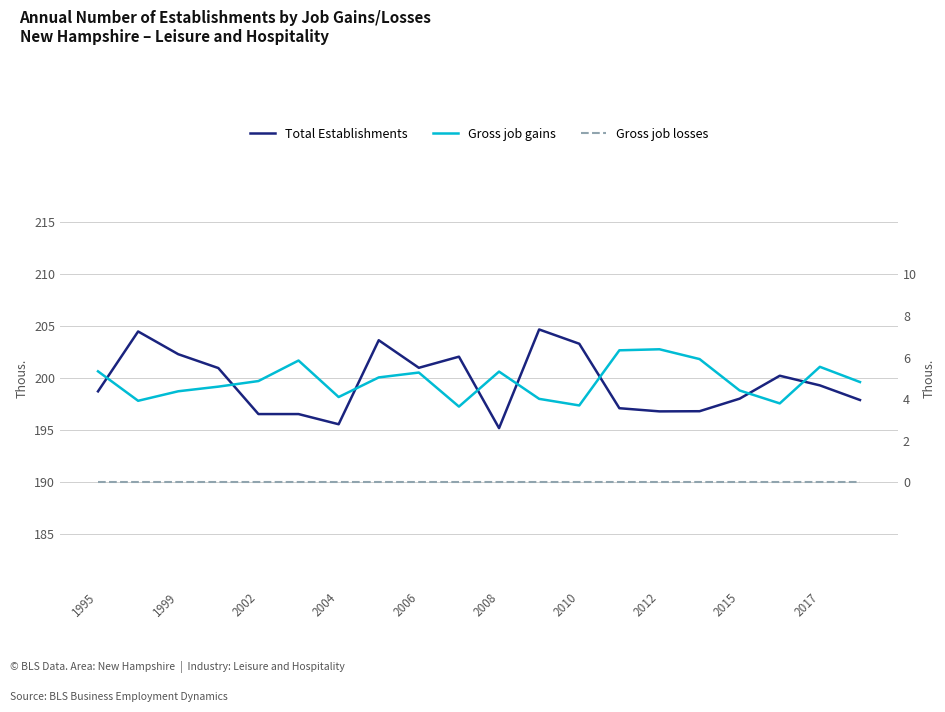

How many values in the Total Establishments series are below 199?

10